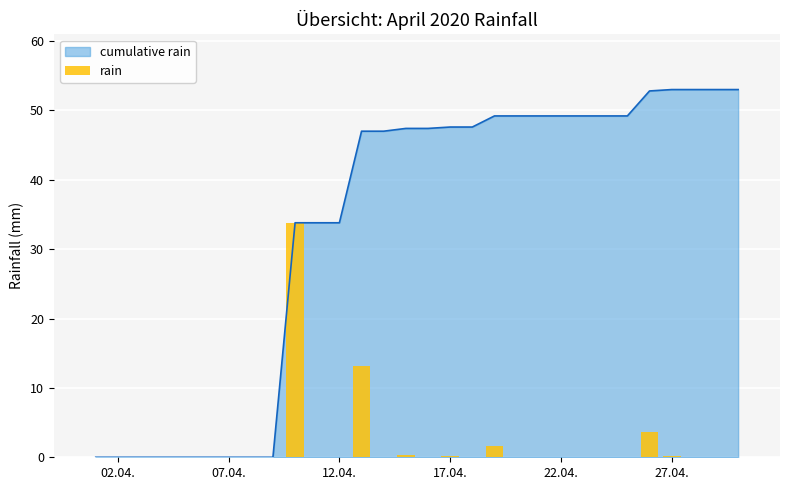

Which label corresponds to the smallest value in the chart?

02.04.